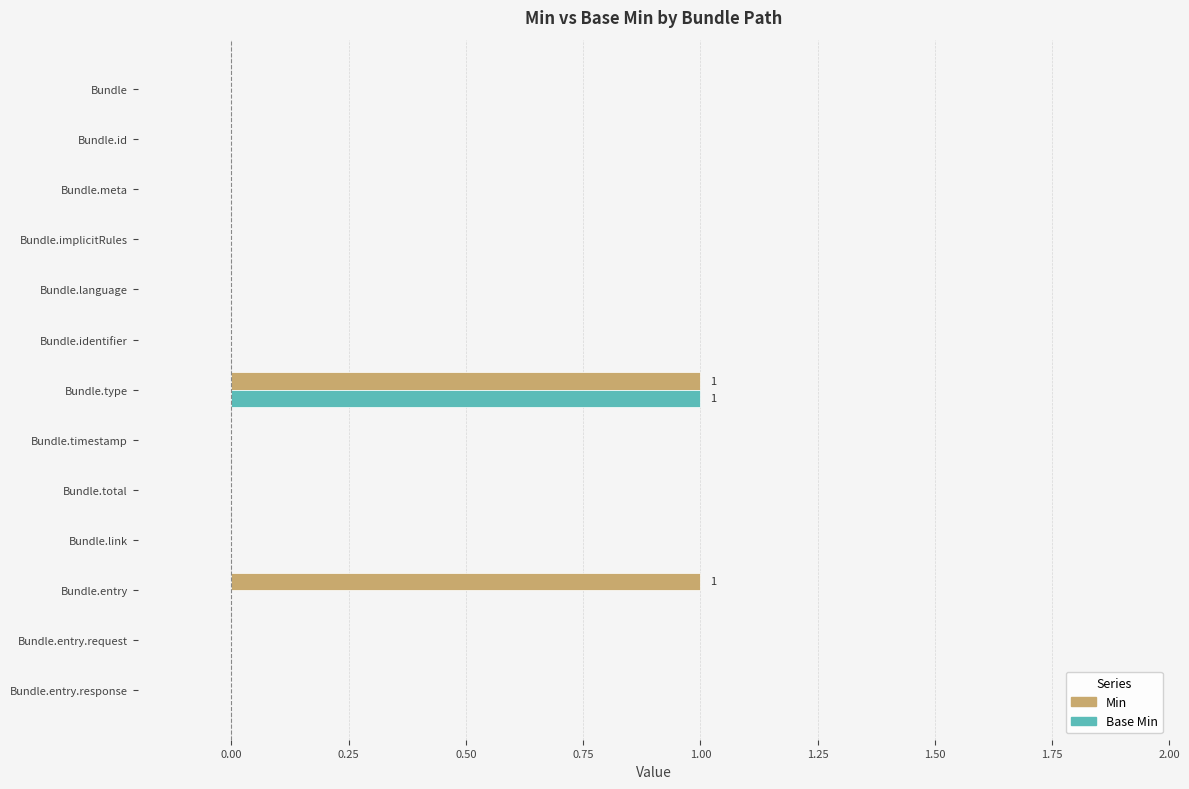

The Min series shows 0 at Bundle.entry.request. True or false?

True